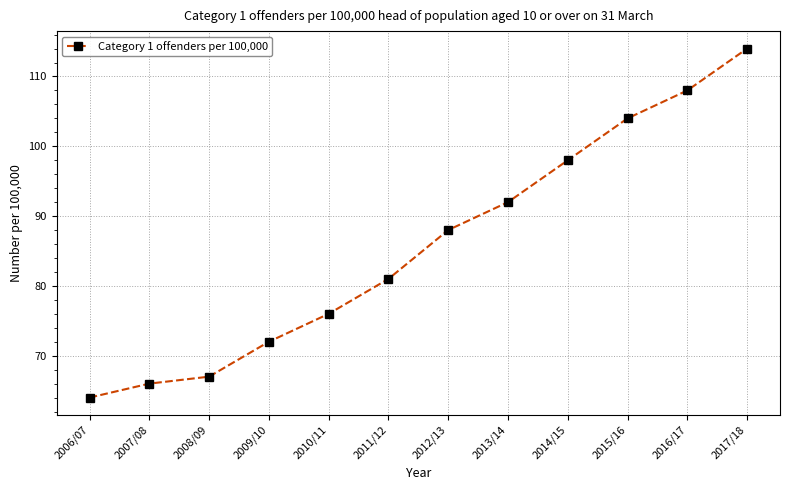

What is the difference between the maximum and minimum values?

50